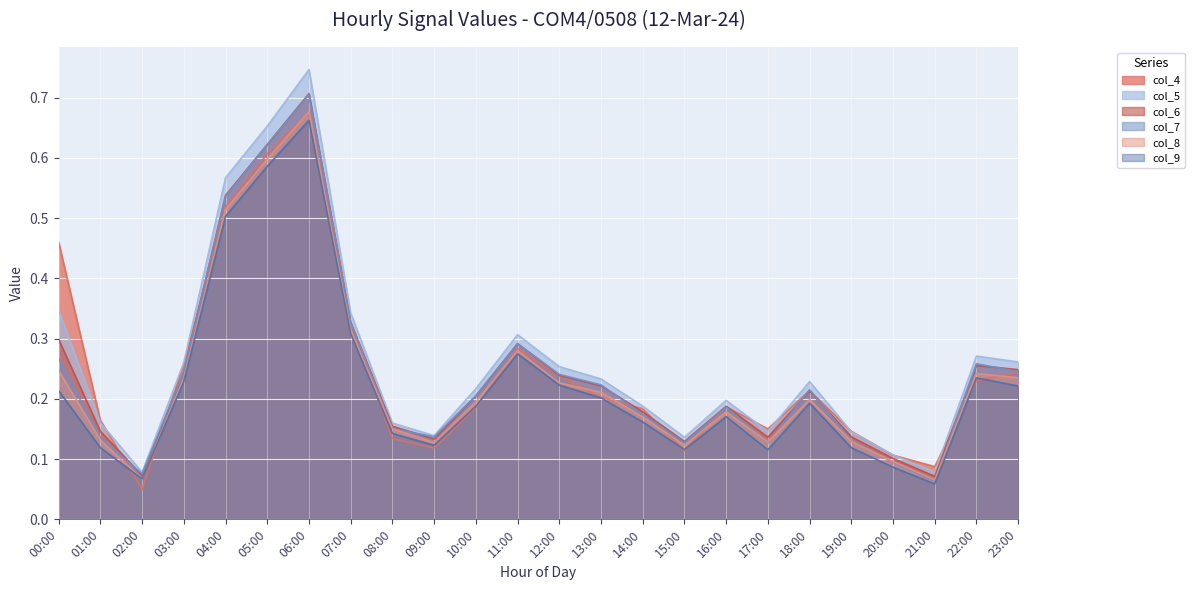

Reading left to right, what are all the values shown in this chart?

col_4: 00:00=0.5	01:00=0.2	02:00=0.0	03:00=0.3	04:00=0.5	05:00=0.6	06:00=0.7	07:00=0.3	08:00=0.1	09:00=0.1	10:00=0.2	11:00=0.3	12:00=0.2	13:00=0.2	14:00=0.2	15:00=0.1	16:00=0.2	17:00=0.2	18:00=0.2	19:00=0.1	20:00=0.1	21:00=0.1	22:00=0.2	23:00=0.2
col_5: 00:00=0.3	01:00=0.2	02:00=0.1	03:00=0.3	04:00=0.6	05:00=0.7	06:00=0.7	07:00=0.3	08:00=0.2	09:00=0.1	10:00=0.2	11:00=0.3	12:00=0.3	13:00=0.2	14:00=0.2	15:00=0.1	16:00=0.2	17:00=0.1	18:00=0.2	19:00=0.1	20:00=0.1	21:00=0.1	22:00=0.3	23:00=0.3
col_6: 00:00=0.3	01:00=0.1	02:00=0.1	03:00=0.2	04:00=0.5	05:00=0.6	06:00=0.7	07:00=0.3	08:00=0.2	09:00=0.1	10:00=0.2	11:00=0.3	12:00=0.2	13:00=0.2	14:00=0.2	15:00=0.1	16:00=0.2	17:00=0.1	18:00=0.2	19:00=0.1	20:00=0.1	21:00=0.1	22:00=0.3	23:00=0.2
col_7: 00:00=0.3	01:00=0.1	02:00=0.1	03:00=0.2	04:00=0.5	05:00=0.6	06:00=0.7	07:00=0.3	08:00=0.2	09:00=0.1	10:00=0.2	11:00=0.3	12:00=0.2	13:00=0.2	14:00=0.2	15:00=0.1	16:00=0.2	17:00=0.1	18:00=0.2	19:00=0.1	20:00=0.1	21:00=0.1	22:00=0.3	23:00=0.2
col_8: 00:00=0.2	01:00=0.1	02:00=0.1	03:00=0.2	04:00=0.5	05:00=0.6	06:00=0.7	07:00=0.3	08:00=0.2	09:00=0.1	10:00=0.2	11:00=0.3	12:00=0.2	13:00=0.2	14:00=0.2	15:00=0.1	16:00=0.2	17:00=0.1	18:00=0.2	19:00=0.1	20:00=0.1	21:00=0.1	22:00=0.2	23:00=0.2
col_9: 00:00=0.2	01:00=0.1	02:00=0.1	03:00=0.2	04:00=0.5	05:00=0.6	06:00=0.7	07:00=0.3	08:00=0.1	09:00=0.1	10:00=0.2	11:00=0.3	12:00=0.2	13:00=0.2	14:00=0.2	15:00=0.1	16:00=0.2	17:00=0.1	18:00=0.2	19:00=0.1	20:00=0.1	21:00=0.1	22:00=0.2	23:00=0.2